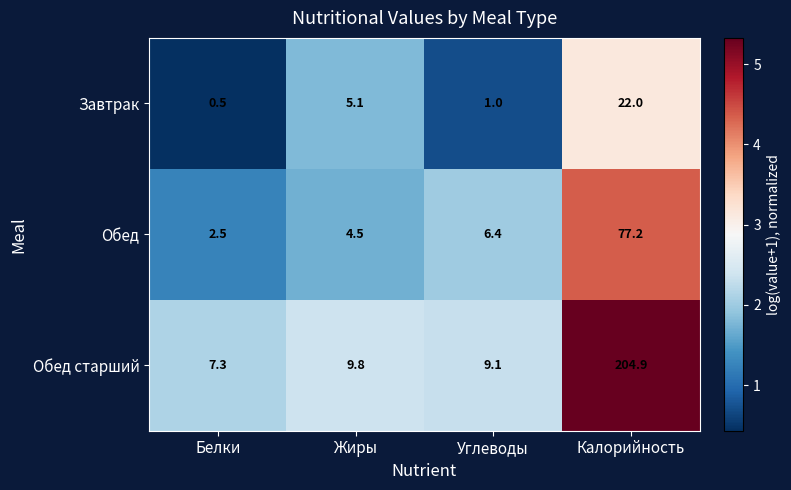

At which category is the sum across all series the highest?

Калорийность